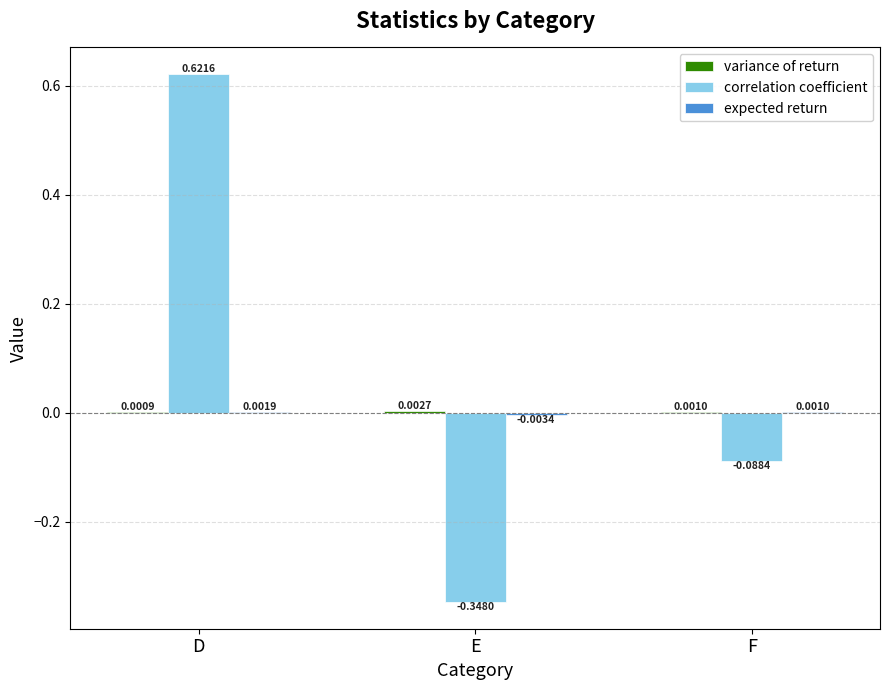

Which series has the largest total across all categories?

correlation coefficient